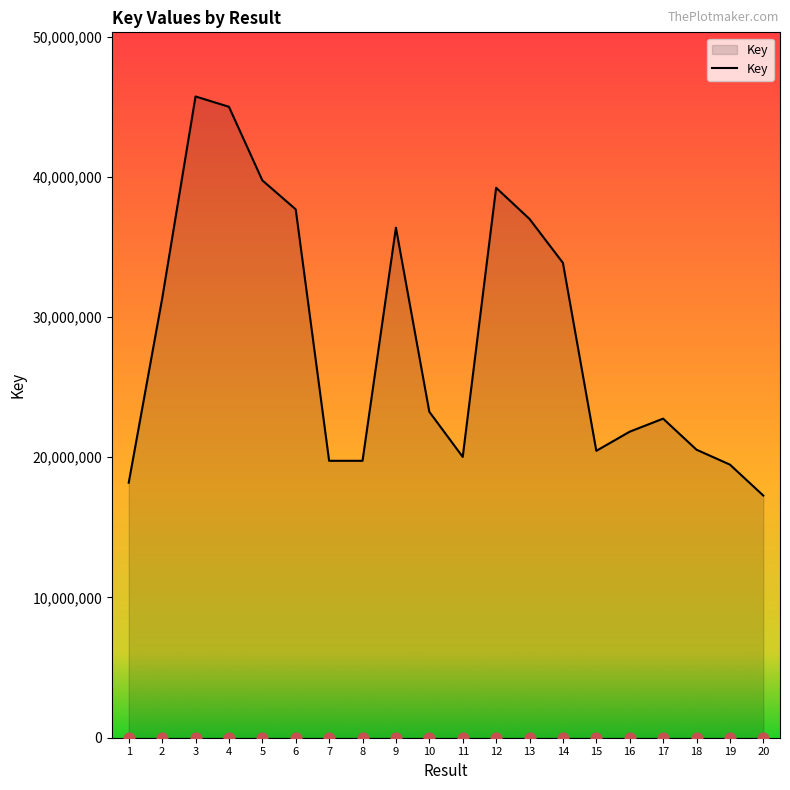

Between 16 and 12, which is larger?

12